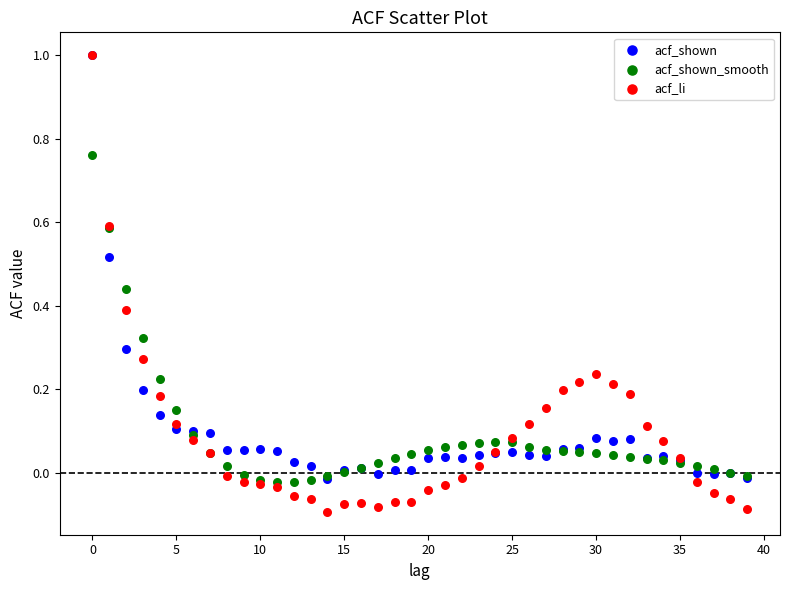

What are all the series names shown in the legend?

acf_shown, acf_shown_smooth, acf_li